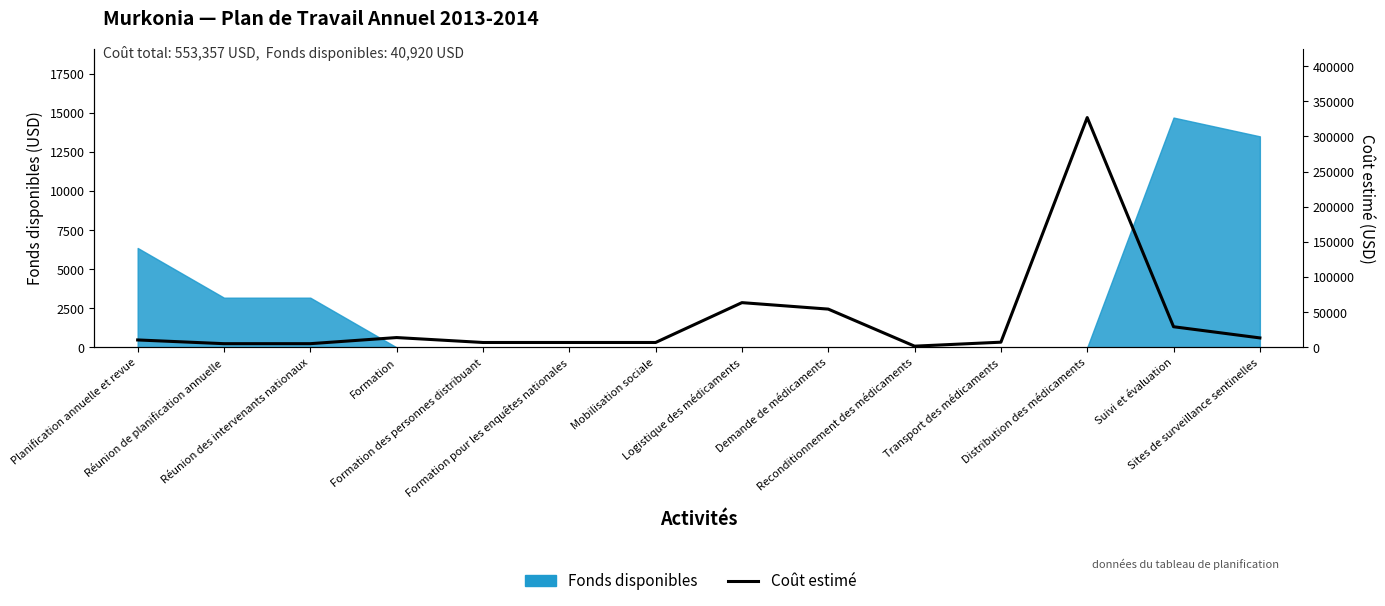

Reading left to right, extract all data points from this chart.

10600.0	5300.0	5300.0	14000.0	7000.0	7000.0	7000.0	63678.0	54483.6	1766.6	7427.8	326901.0	29400.0	13500.0